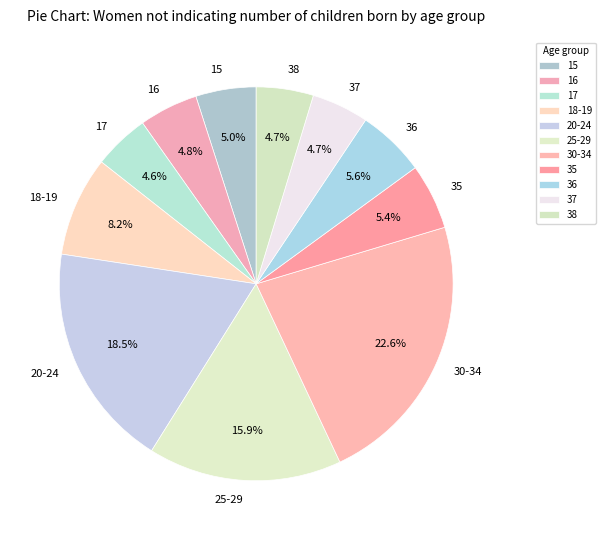

What is the largest slice in the pie chart?

30-34